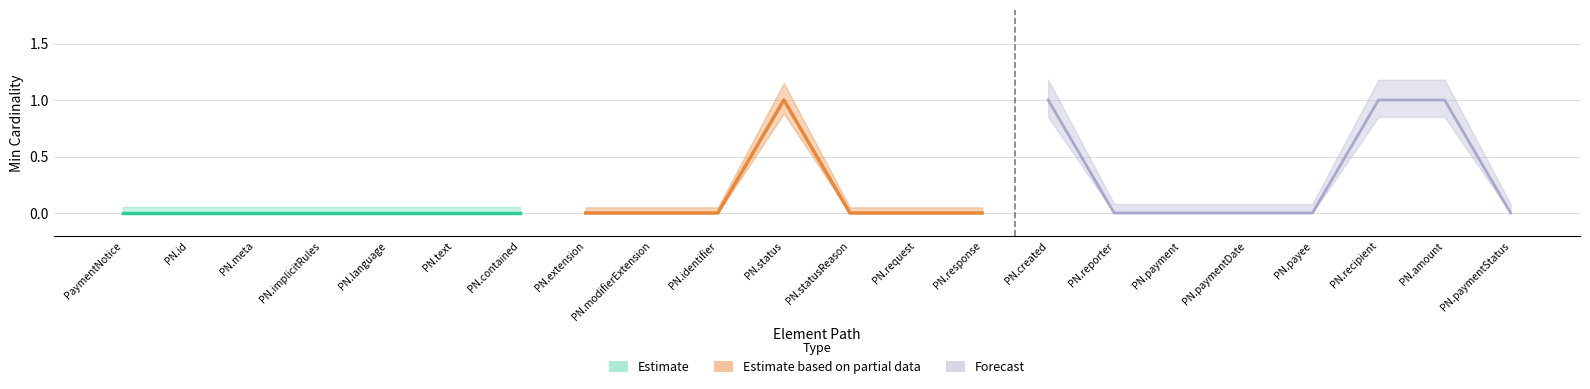

Reading left to right, list all the values displayed in this chart.

Min: 0	0	0	0	0	0	0	0	0	0	1	0	0	0	1	0	0	0	0	1	1	0
Base Min: 0	0	0	0	0	0	0	0	0	0	1	0	0	0	1	0	0	0	0	1	1	0